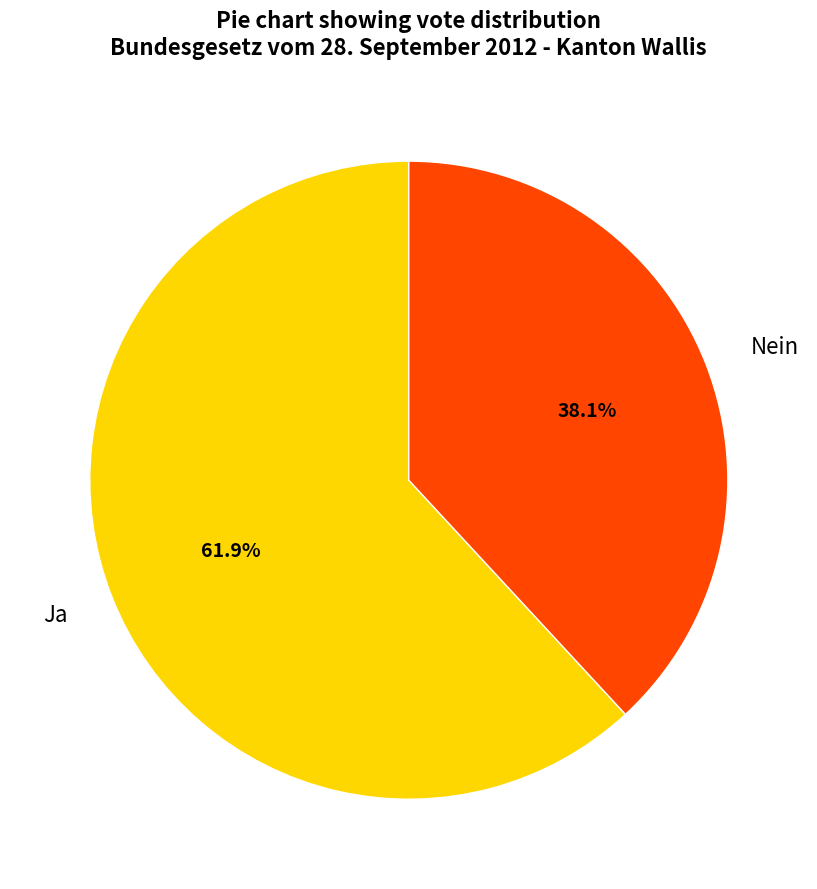

Which slice is the largest?

Ja